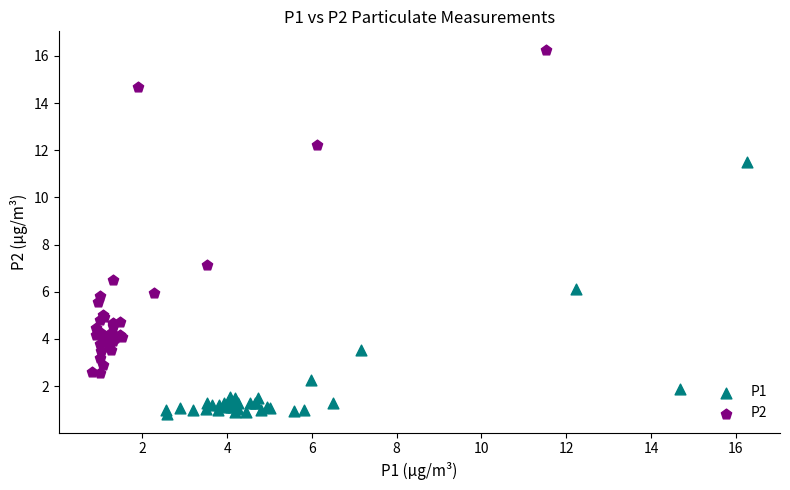

Which series contains the lowest Y value?

P1